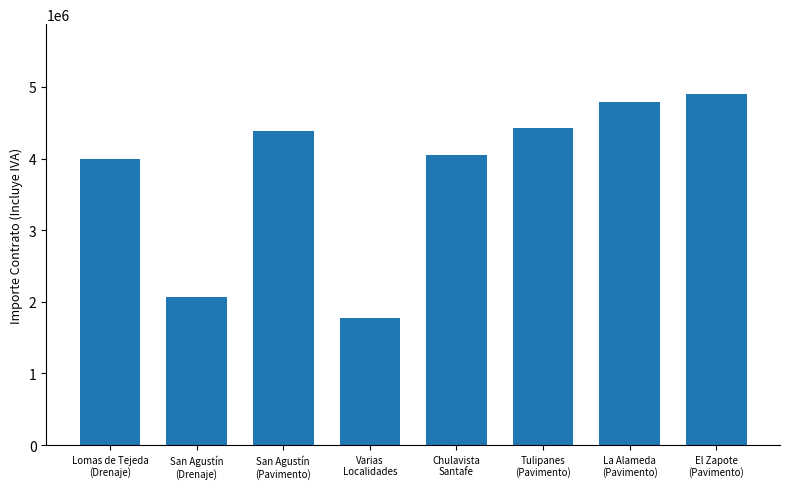

What is the minimum value shown in the chart?

1771334.1